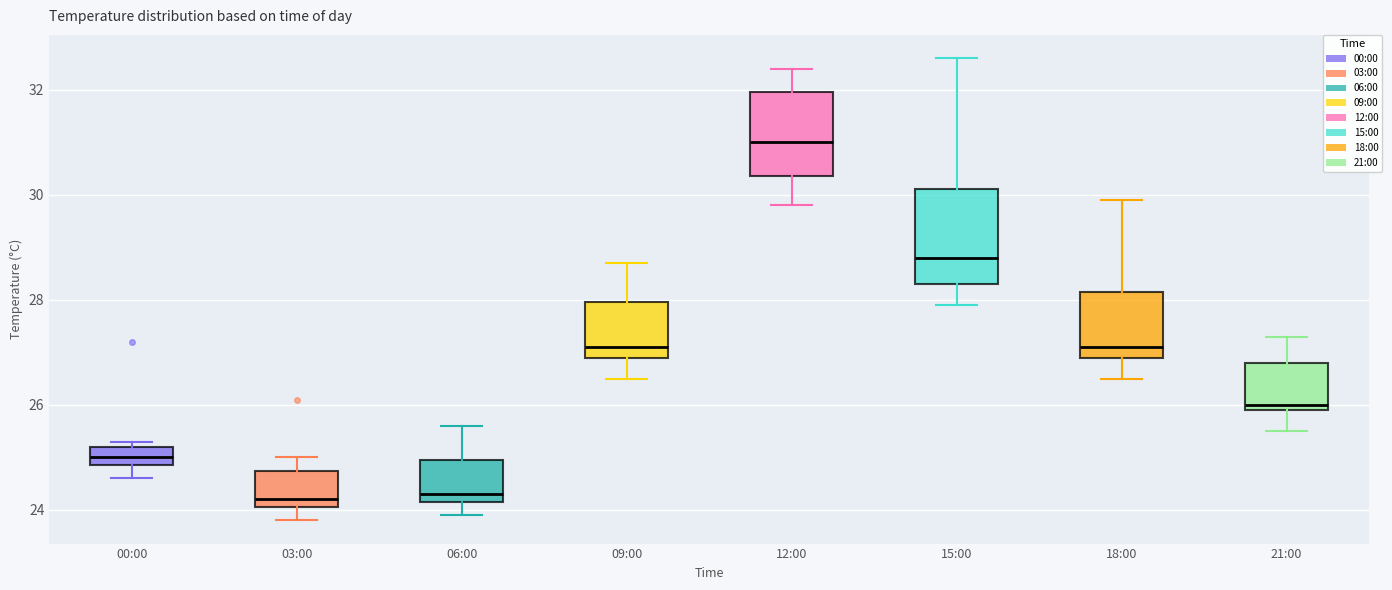

Reading left to right, read every box against the y-axis: the position of its median line, the range the box covers, and the ends of its whiskers. The values are not printed on the chart, so give them approximately, as read against the axis.

00:00: median 25.0, box 24.8 to 25.2, whiskers 24.6 to 25.4
03:00: median 24.2, box 24.0 to 24.8, whiskers 23.8 to 25.0
06:00: median 24.4, box 24.2 to 25.0, whiskers 24.0 to 25.6
09:00: median 27.2, box 27.0 to 28.0, whiskers 26.6 to 28.8
12:00: median 31.0, box 30.4 to 32.0, whiskers 29.8 to 32.4
15:00: median 28.8, box 28.4 to 30.2, whiskers 28.0 to 32.6
18:00: median 27.2, box 27.0 to 28.2, whiskers 26.6 to 30.0
21:00: median 26.0 (just above the box's lower edge), box 26.0 to 26.8, whiskers 25.6 to 27.4